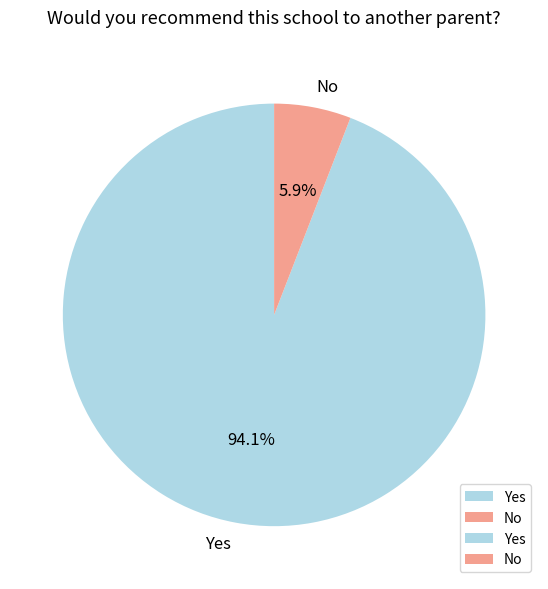

The No slice represents 1% of the pie. True or false?

False